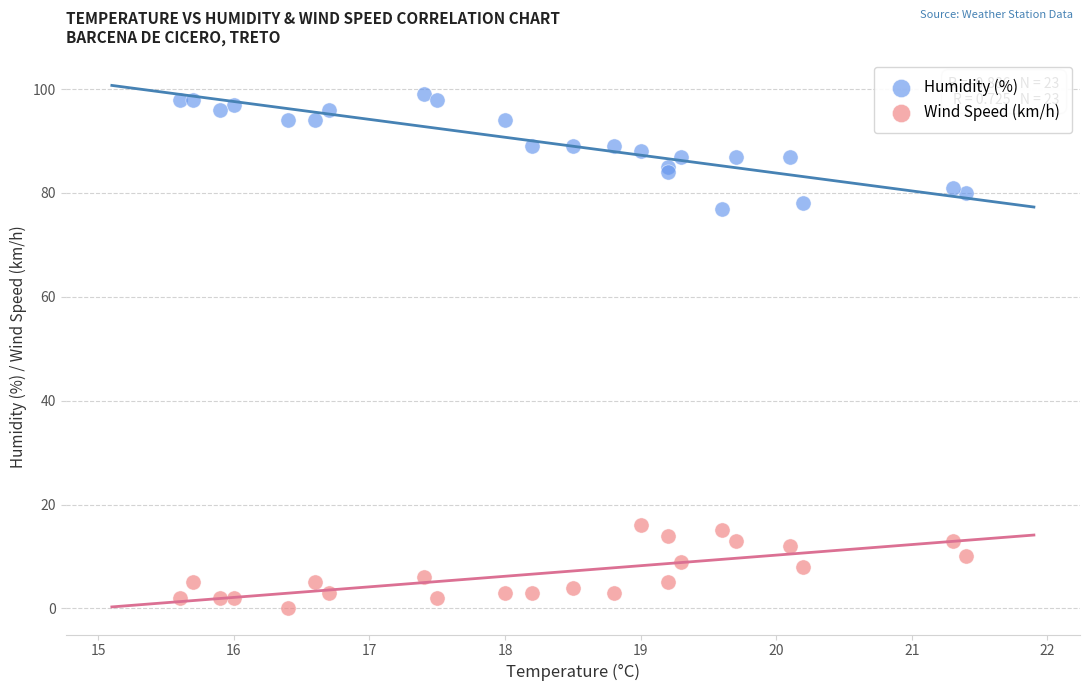

Which series contains the lowest Y value?

Wind Speed (km/h)